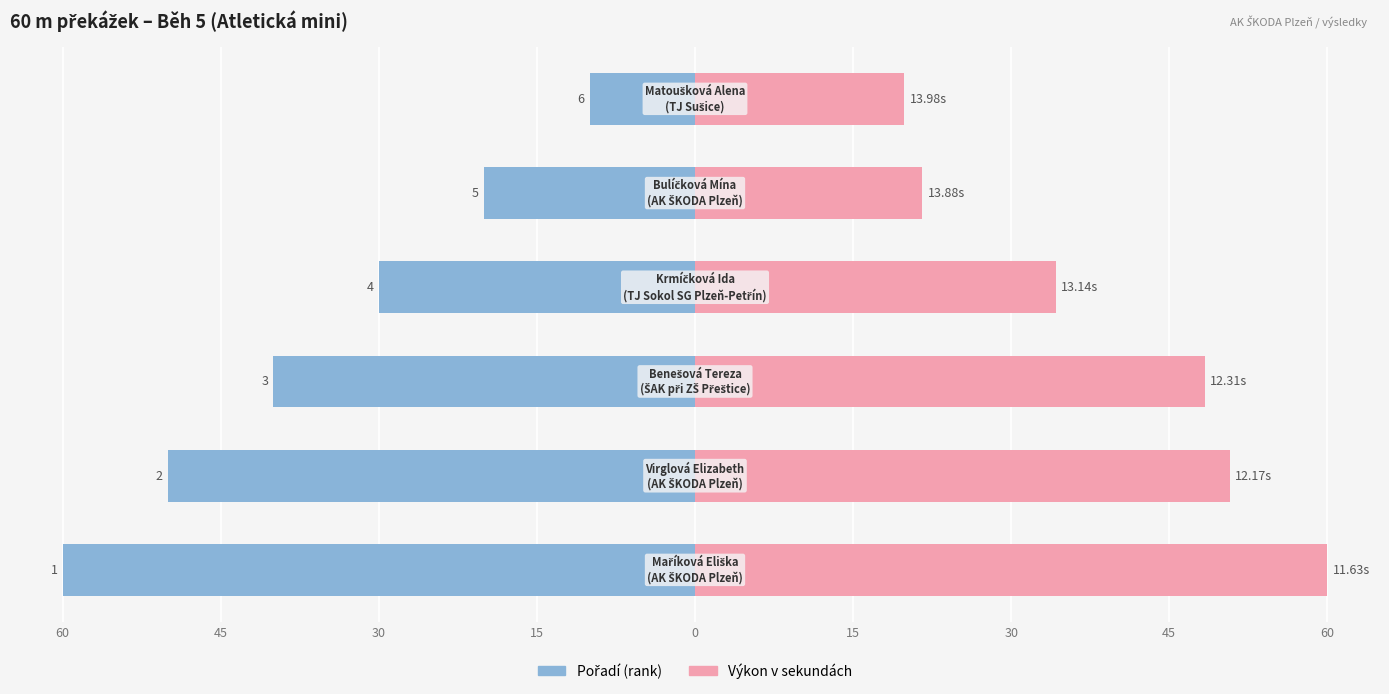

Which series changed the most between 30 and 15?

Výkon (s)